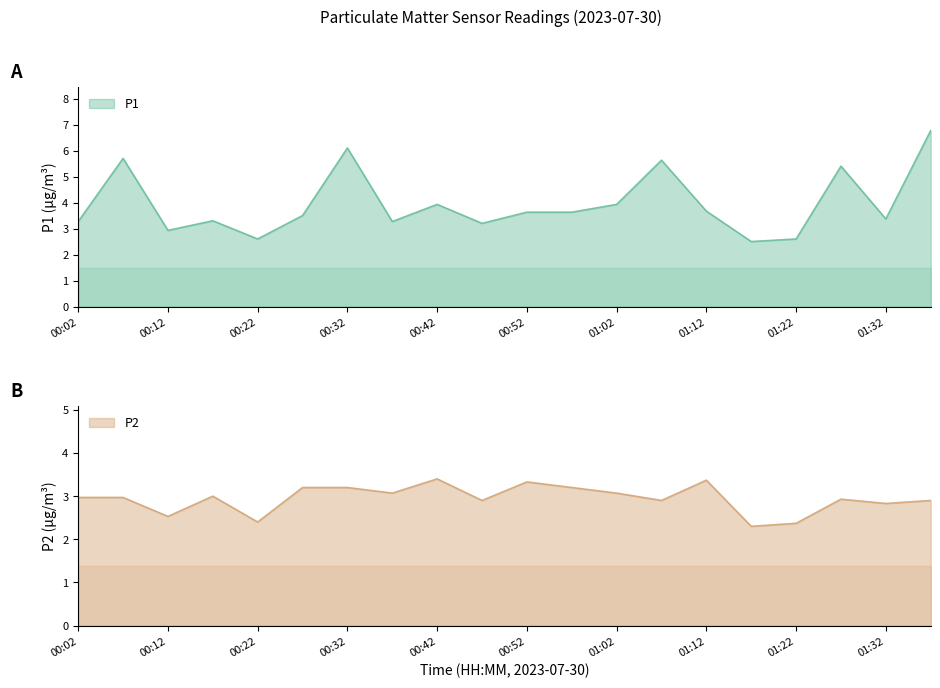

Reading right to left, extract all data points from this chart.

P1: 6.8	3.4	5.4	2.6	2.5	3.7	5.6	3.9	3.6	3.6	3.2	3.9	3.3	6.1	3.5	2.6	3.3	2.9	5.7	3.3
P2: 2.9	2.8	2.9	2.4	2.3	3.4	2.9	3.1	3.2	3.3	2.9	3.4	3.1	3.2	3.2	2.4	3.0	2.5	3.0	3.0